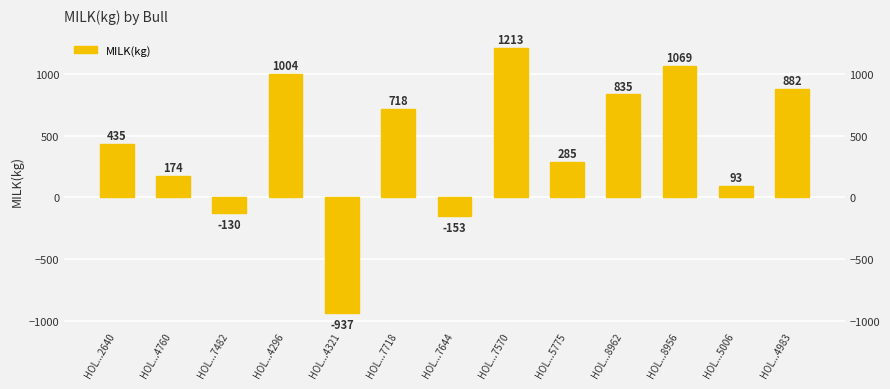

Which has a higher value, HOL...5775 or HOL...8962?

HOL...8962